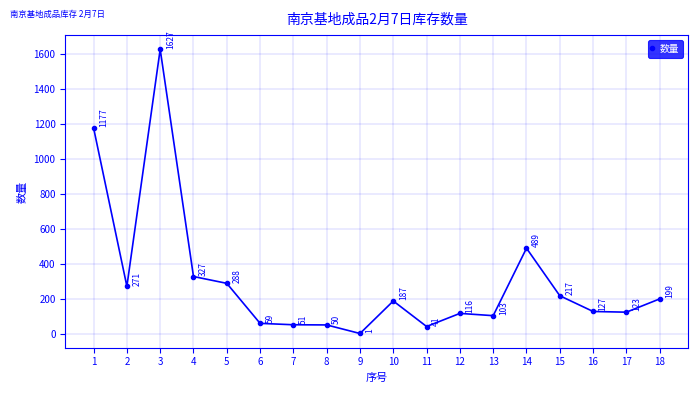

At which label is the value closest to 814?

14